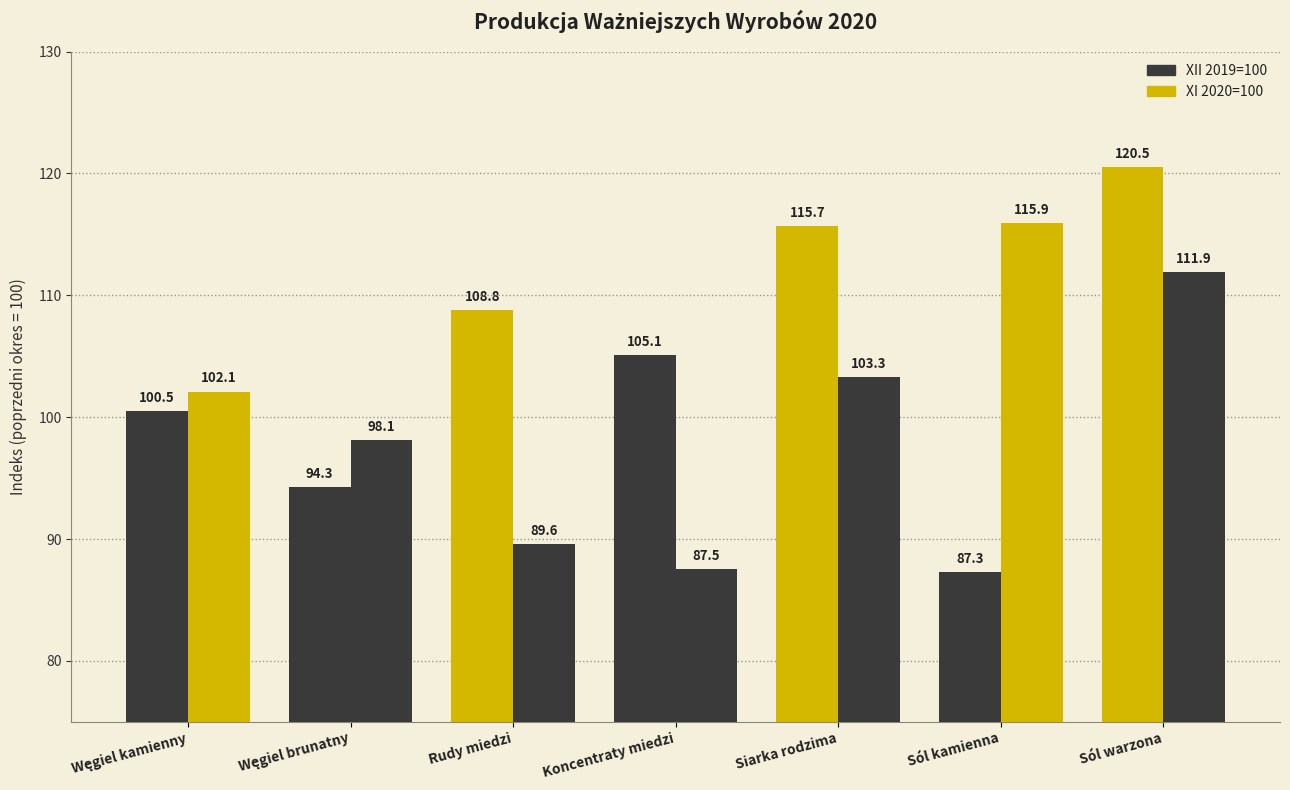

Rank the series by their maximum value, from lowest to highest.

XI 2020=100, XII 2019=100